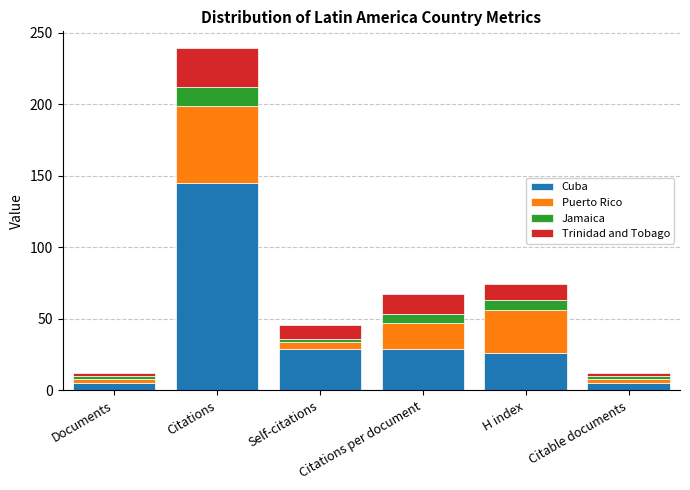

How many categories are shown in the chart?

6